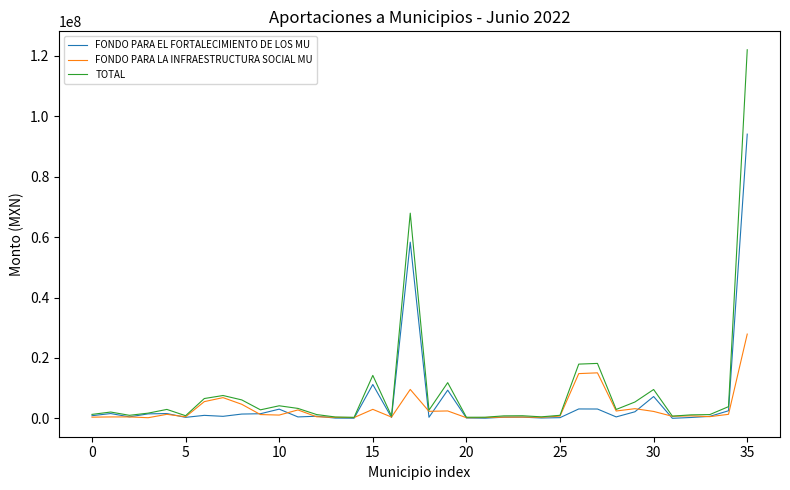

Is this an area chart (filled region under the line)?

No